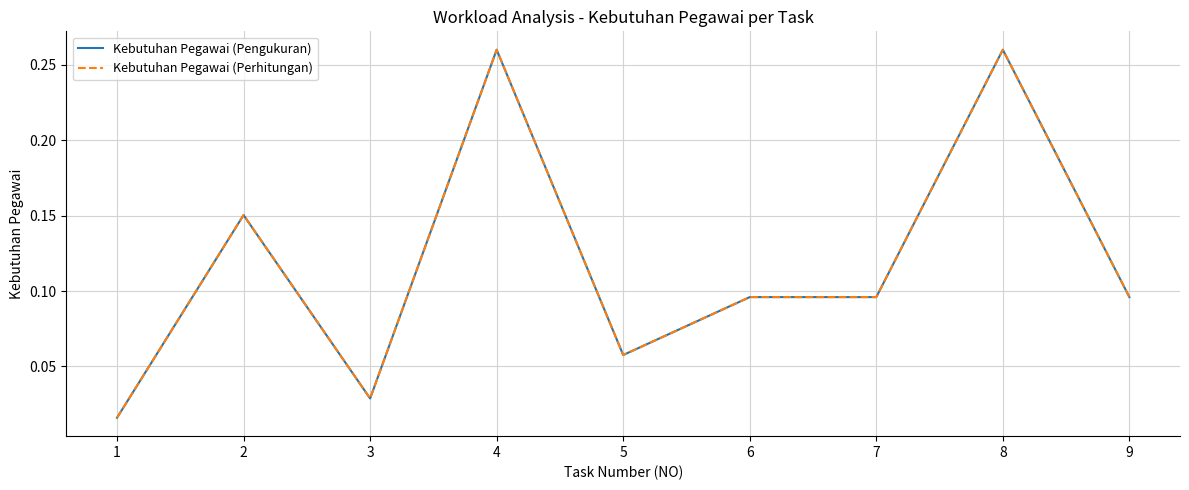

How many lines are shown in the chart?

2